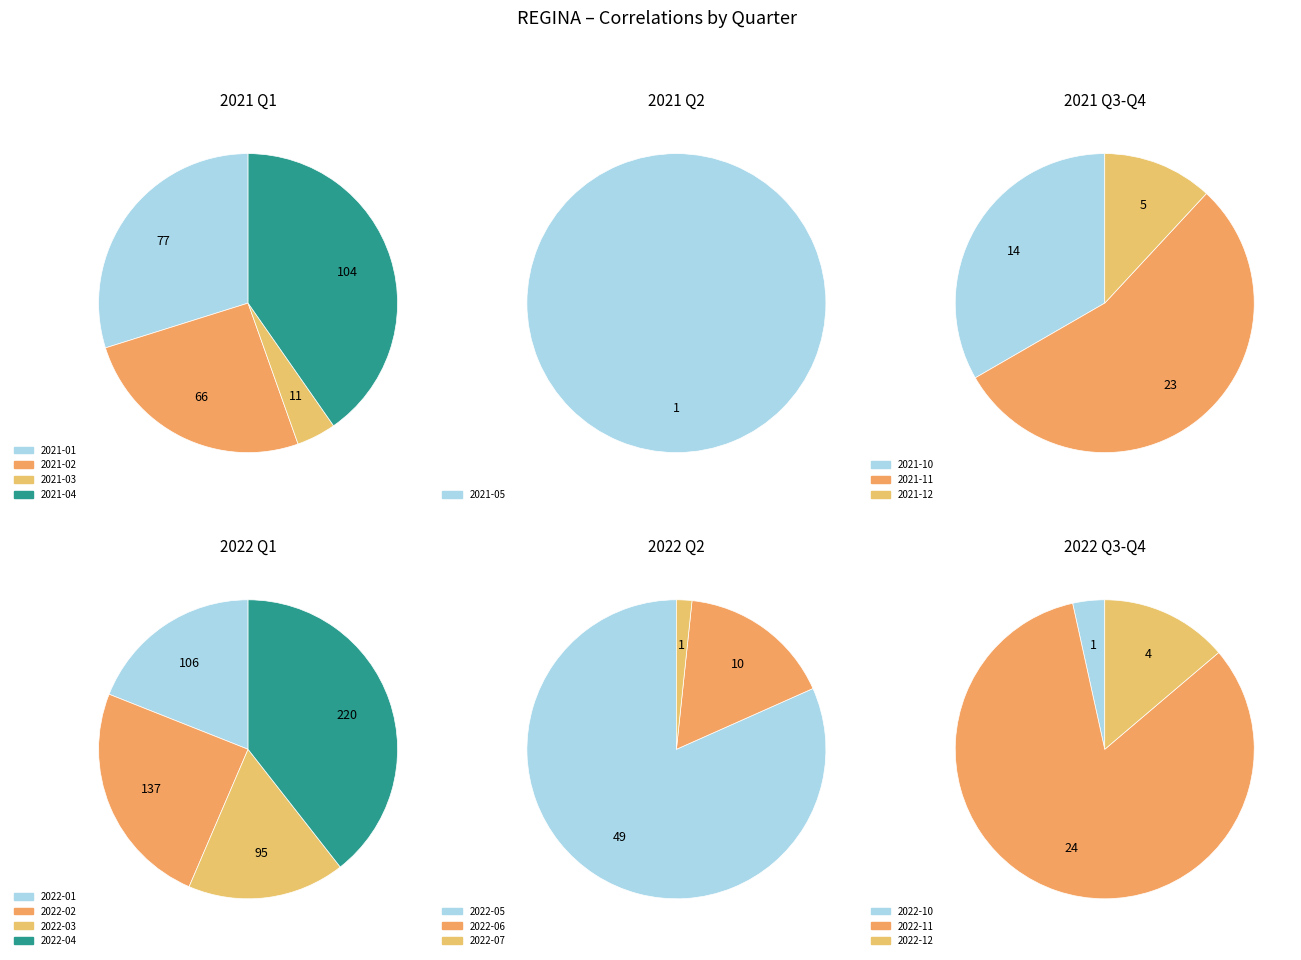

Is there a majority slice in this chart?

No